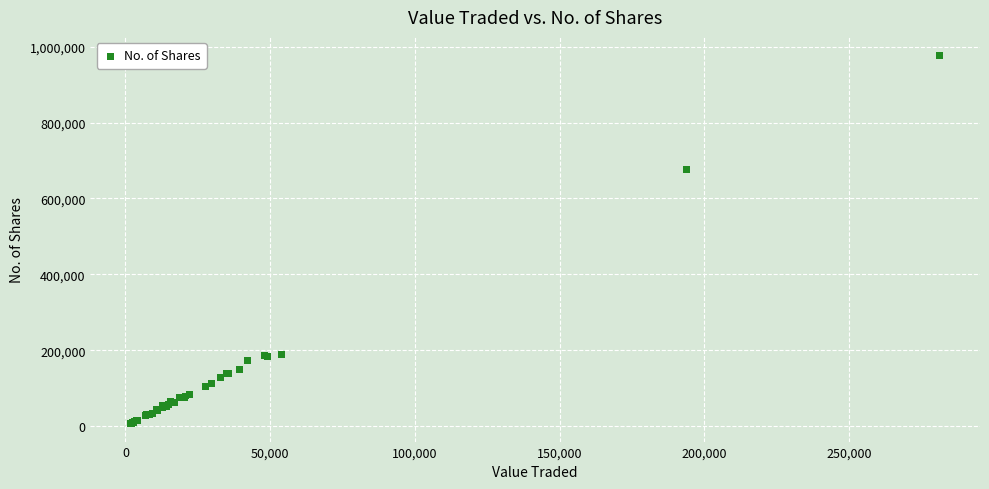

What Y value in the scatter plot is closest to 492557?

675899